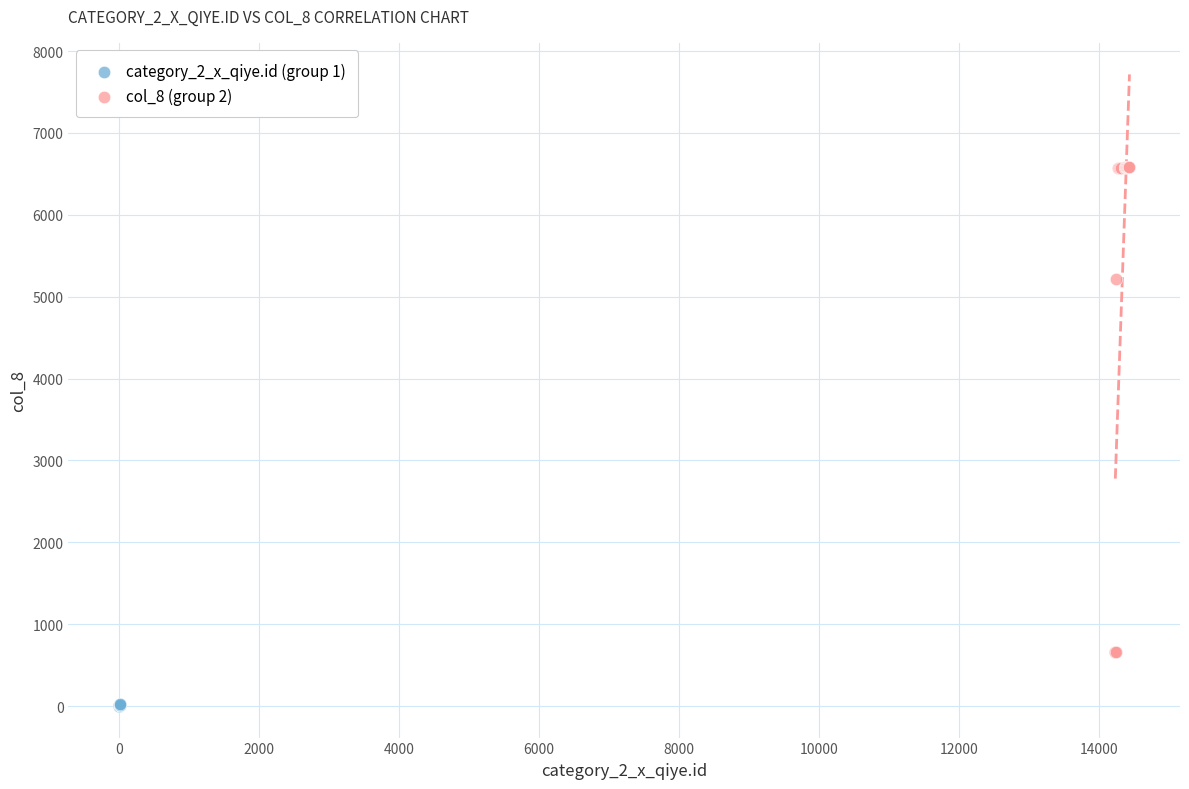

What are all the series names shown in the legend?

category_2_x_qiye.id (group 1), col_8 (group 2)